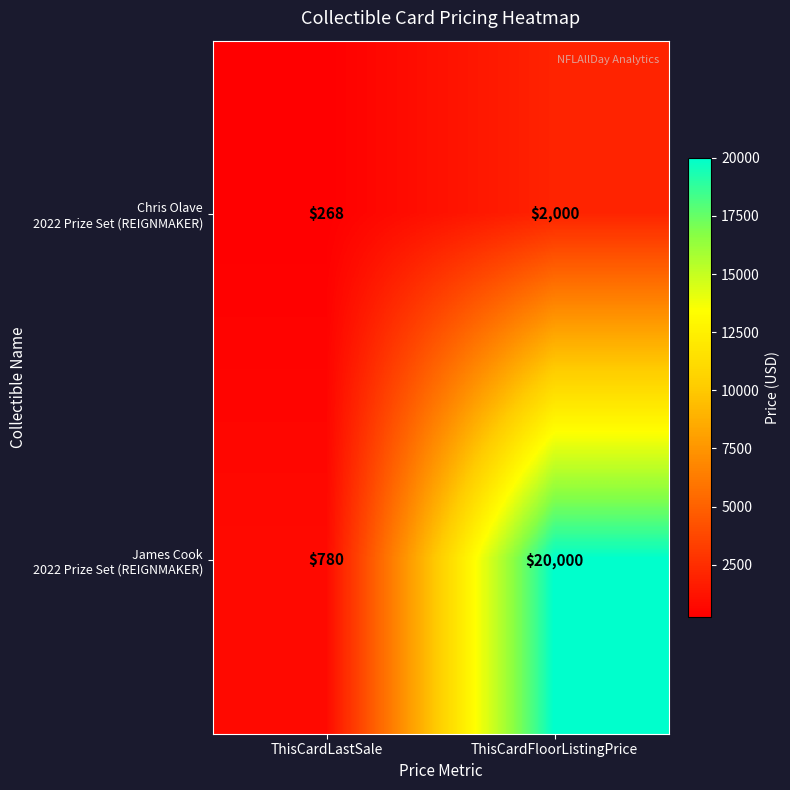

What is the total value across all series at ThisCardLastSale?

1048